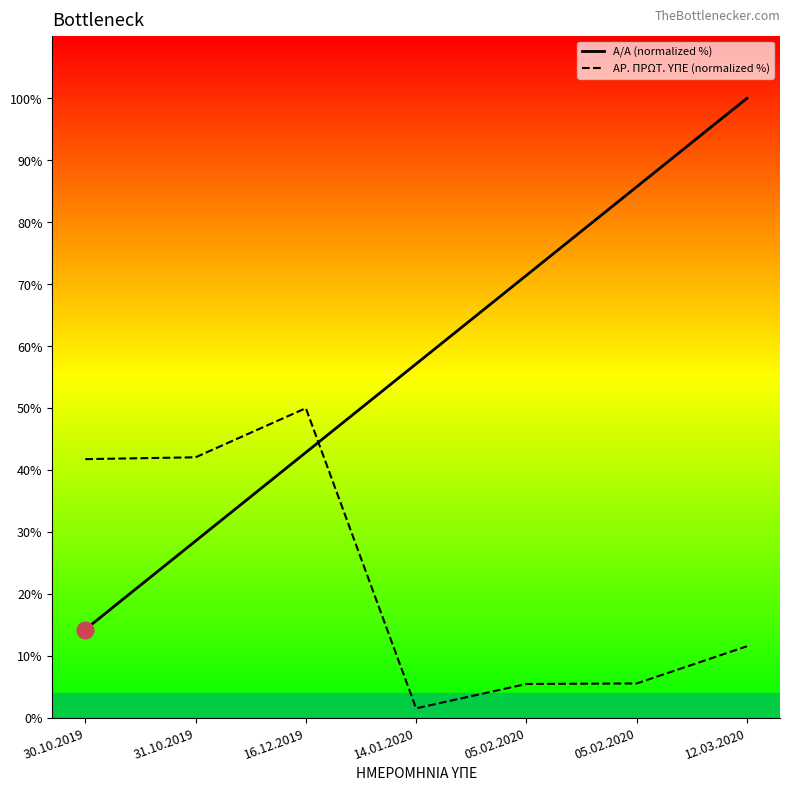

What is the difference between the maximum and minimum values in the Α/Α (normalized %) series?

85.7